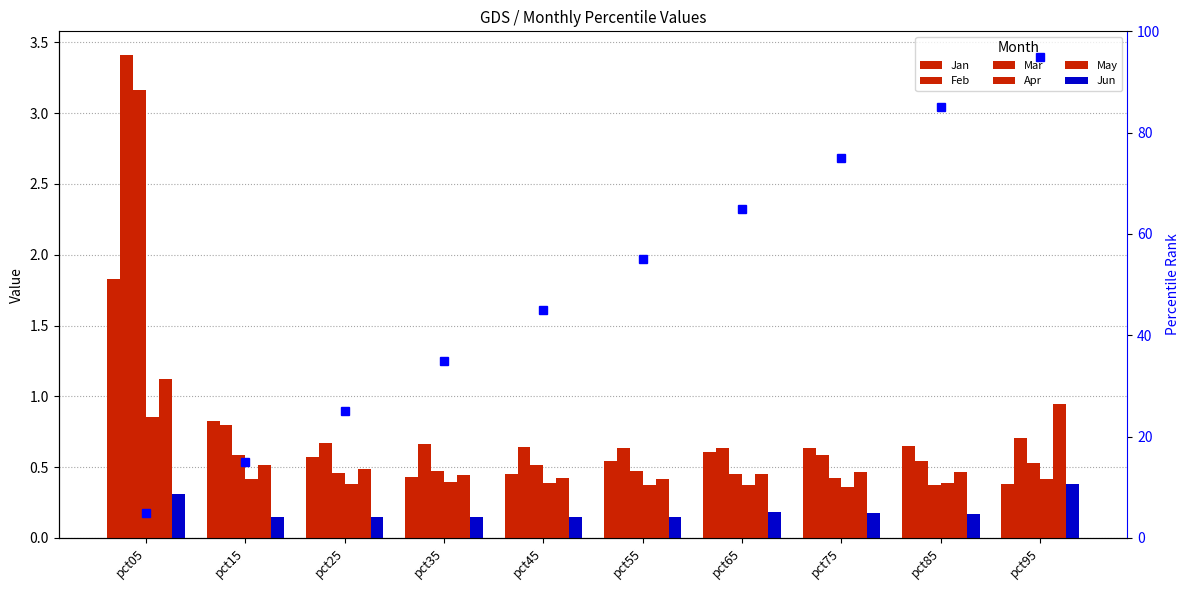

What is the difference between the maximum and minimum values in the Jan series?

1.4